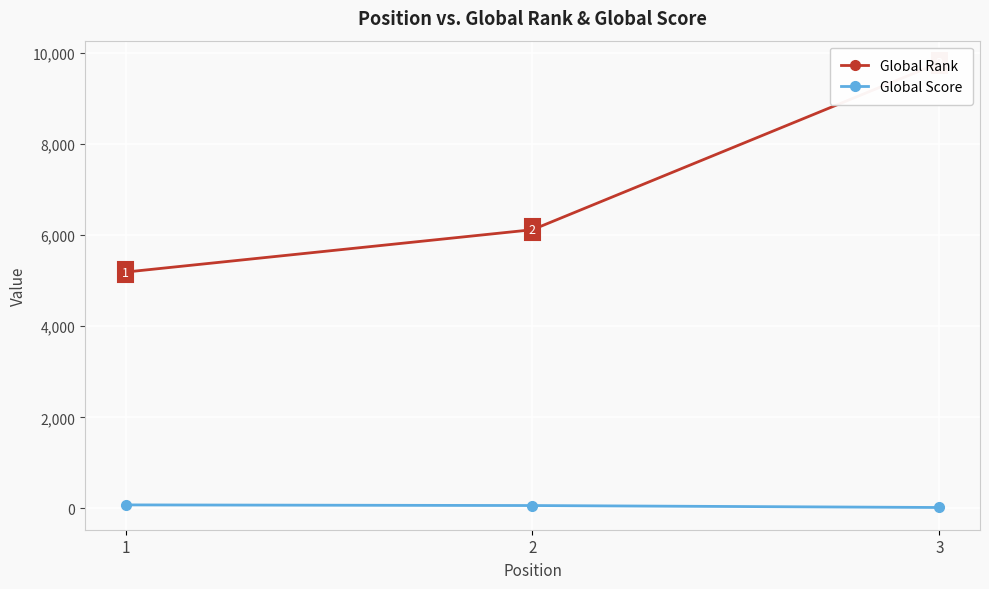

What is the minimum value for Global Rank?

5190